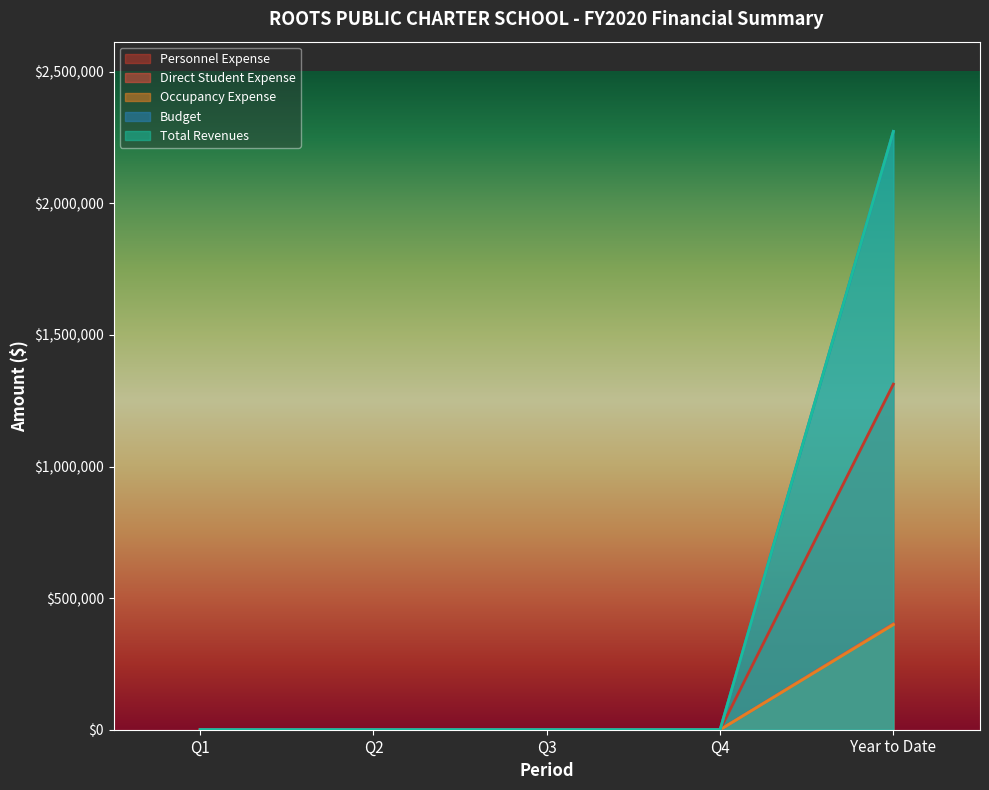

What is the average value of the Personnel Expense series?

262617